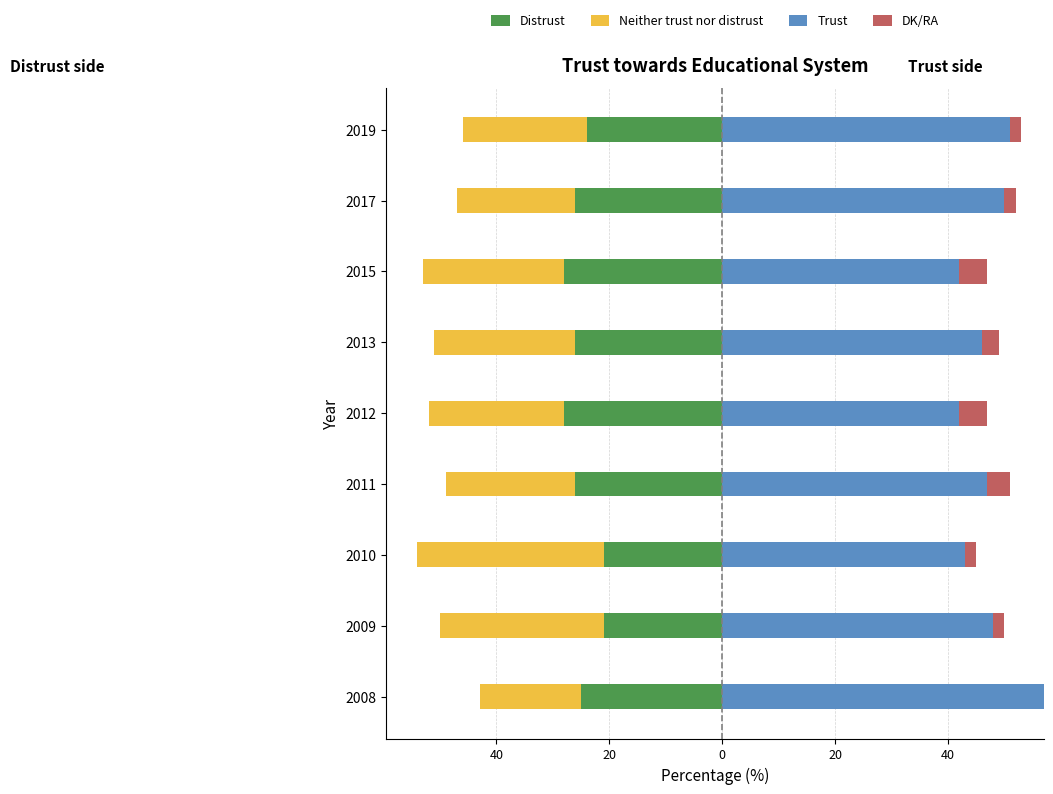

What is the difference between the maximum and minimum values in the DK/RA series?

5